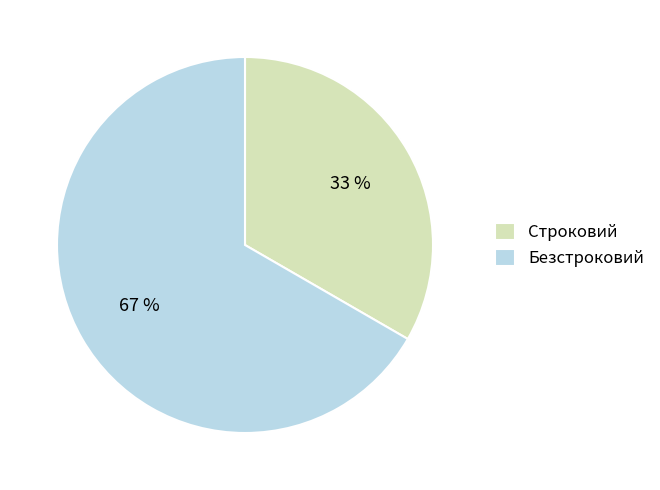

How many segments does this pie chart have?

2